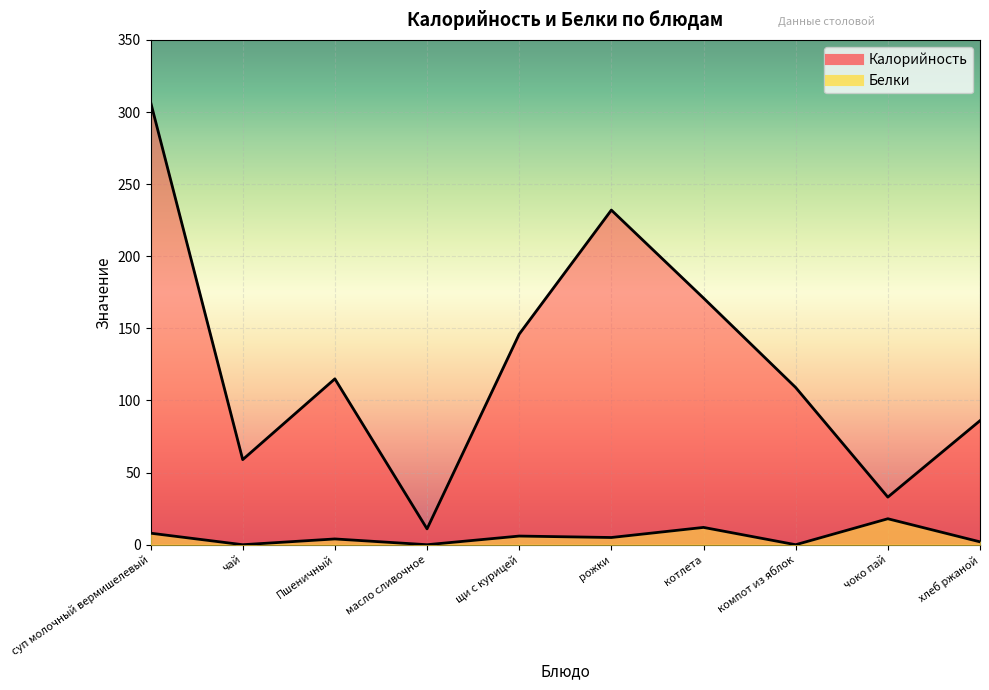

List the series in order of their overall mean, lowest first.

Белки, Калорийность